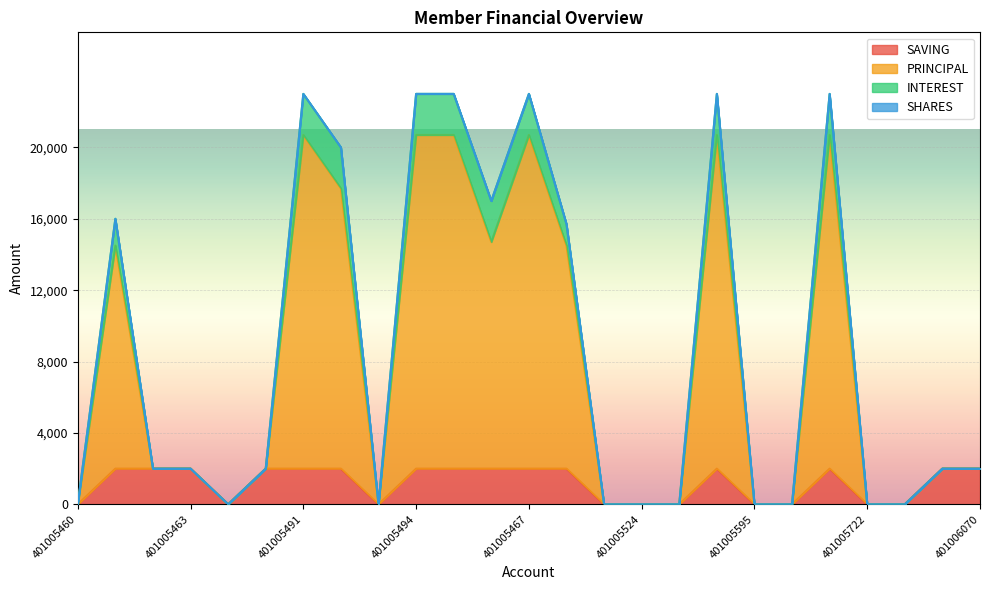

What is the maximum value for INTEREST?

23000